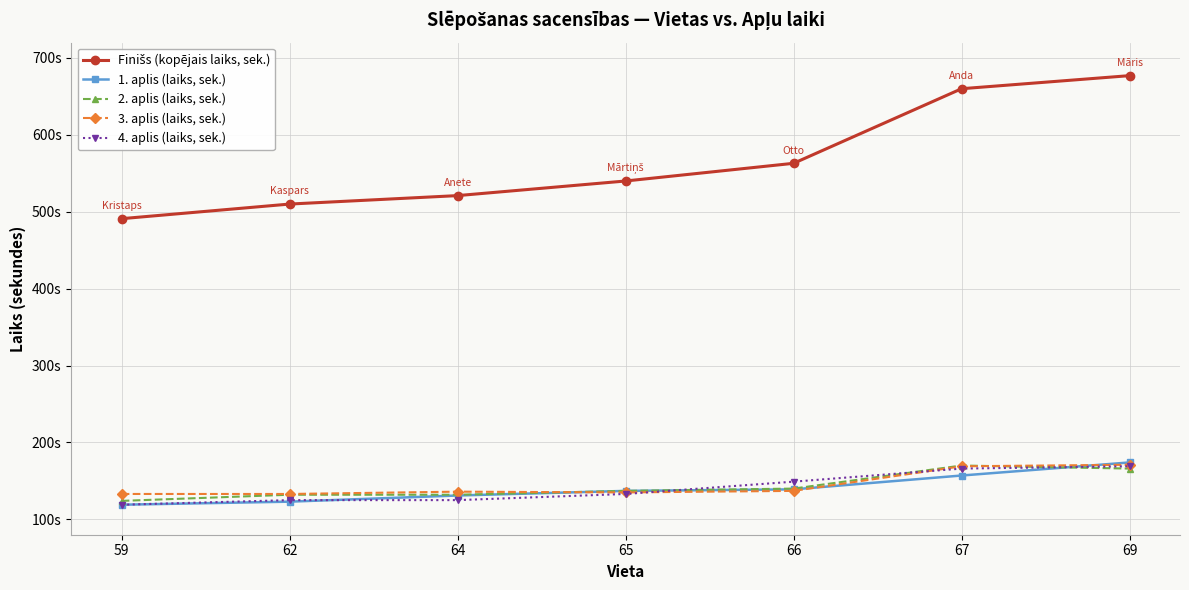

Rank the series at 62 from highest to lowest value.

Finišs (kopējais laiks, sek.), 3. aplis (laiks, sek.), 2. aplis (laiks, sek.), 4. aplis (laiks, sek.), 1. aplis (laiks, sek.)